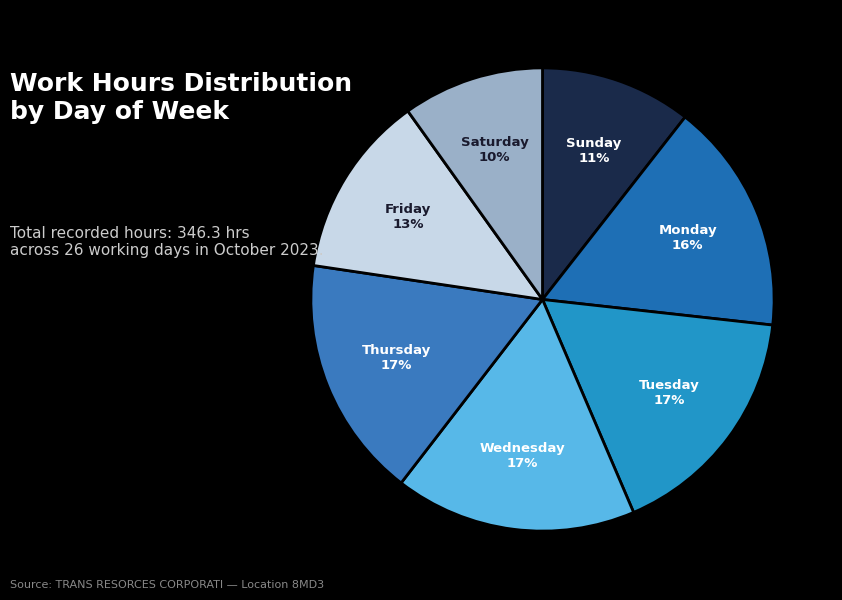

Is there any slice that represents more than half of the pie?

No